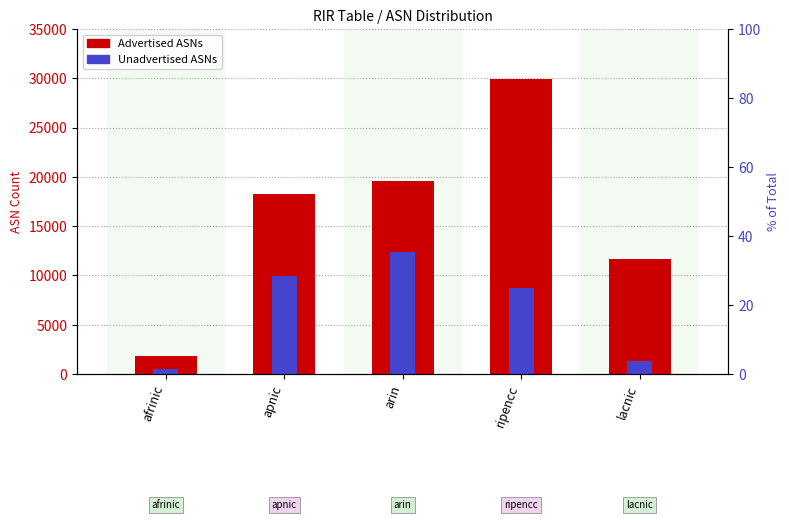

At how many categories does at least one series exceed 20923?

1